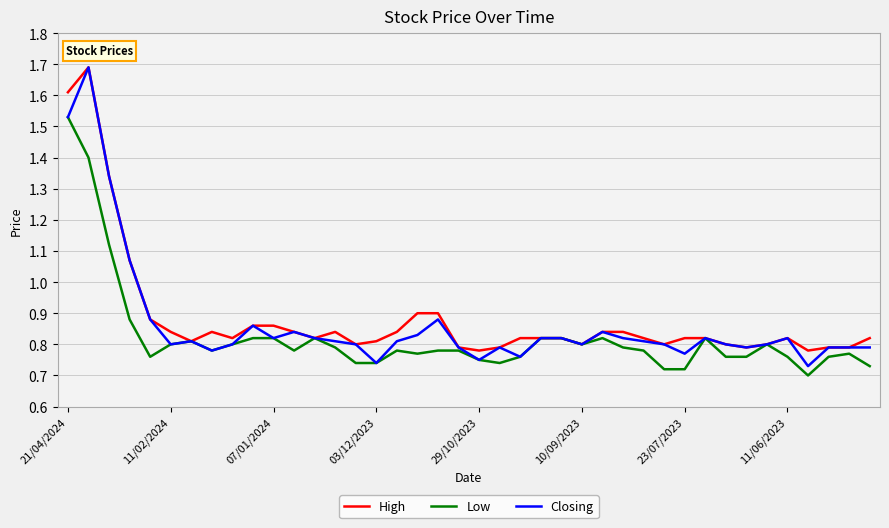

Which series has the widest spread of values?

Closing